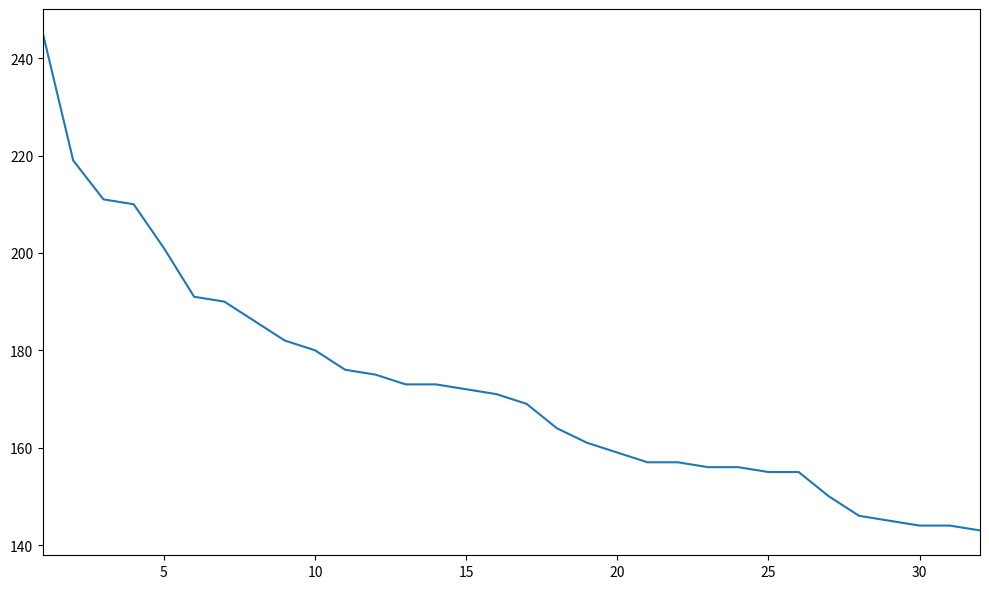

What is the maximum value shown in the chart?

245